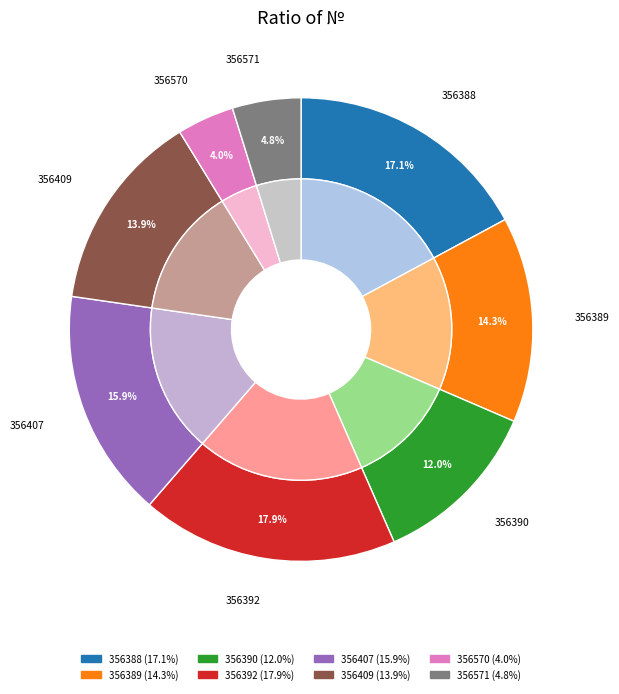

To the nearest percent, what is the combined percentage of 356570 and 356392?

22%